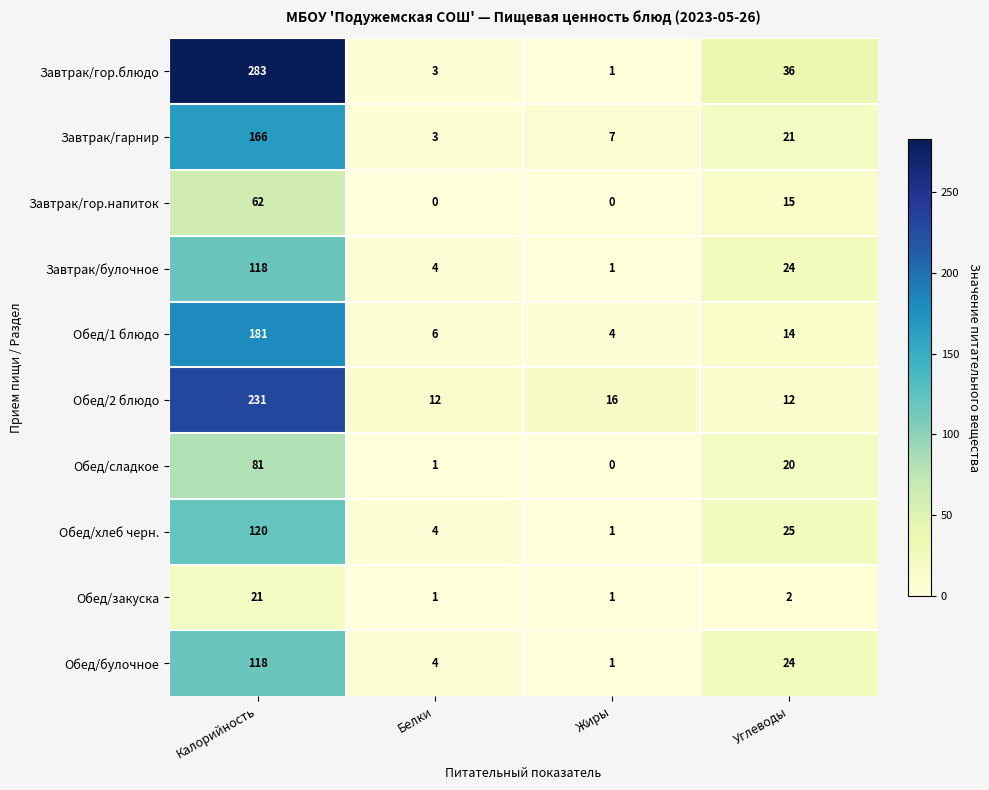

True or false: Обед/2 блюдо has a value of 148 at Калорийность.

False